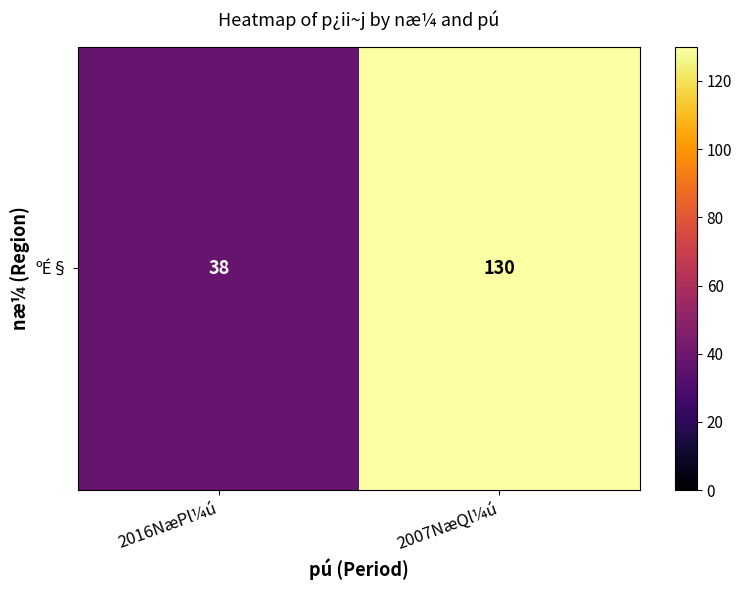

List the labels in order of value, largest first.

2007NæQl¼ú, 2016NæPl¼ú